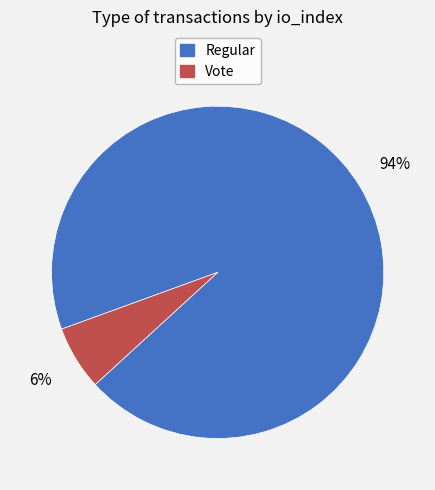

To the nearest percent, what is the average slice percentage?

50%